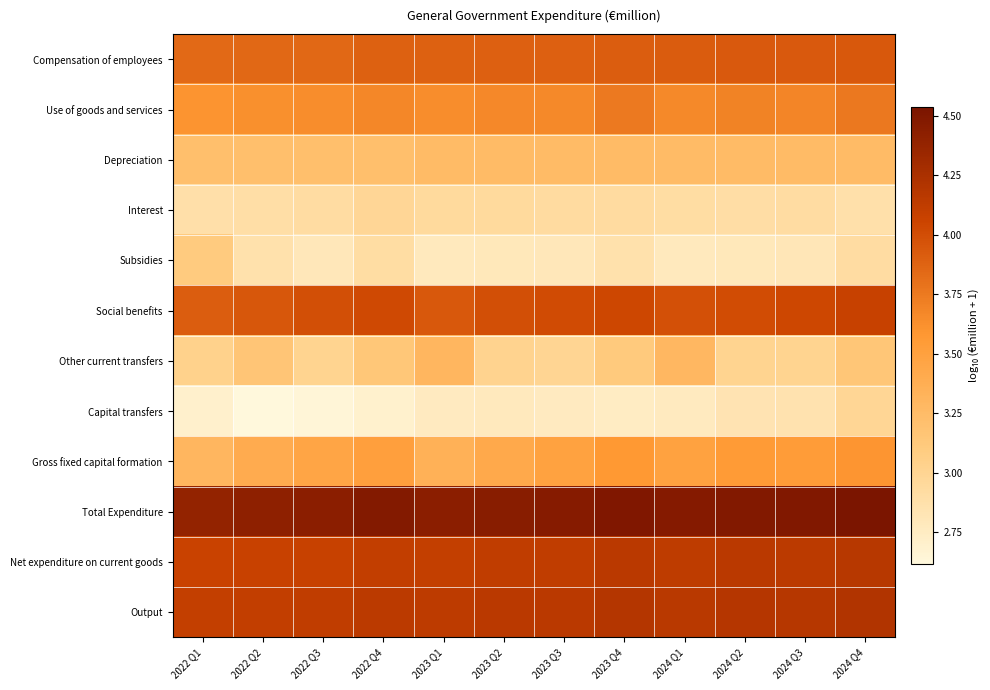

At how many categories does at least one series exceed 3?

12